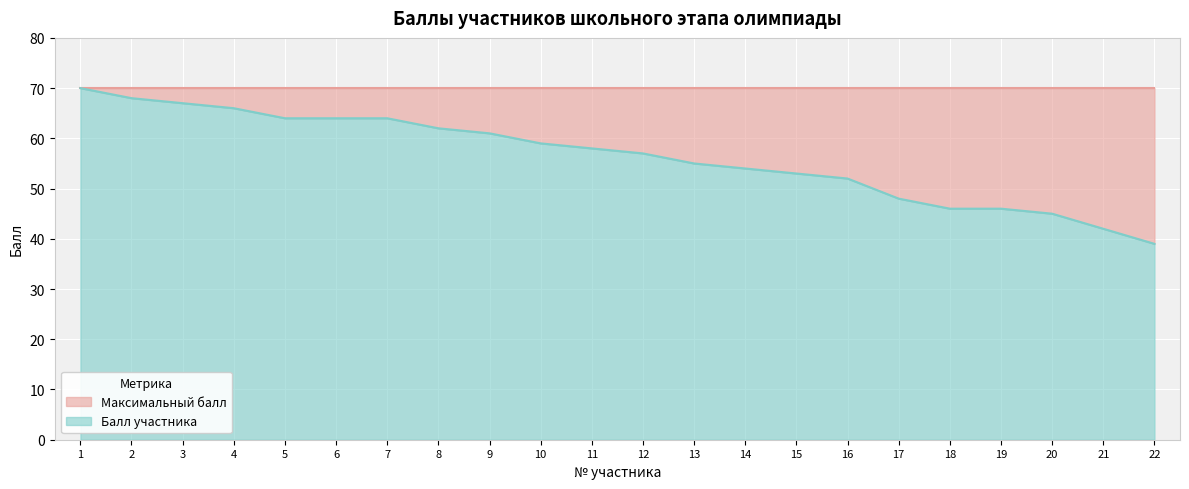

Count the number of categories in the chart.

22